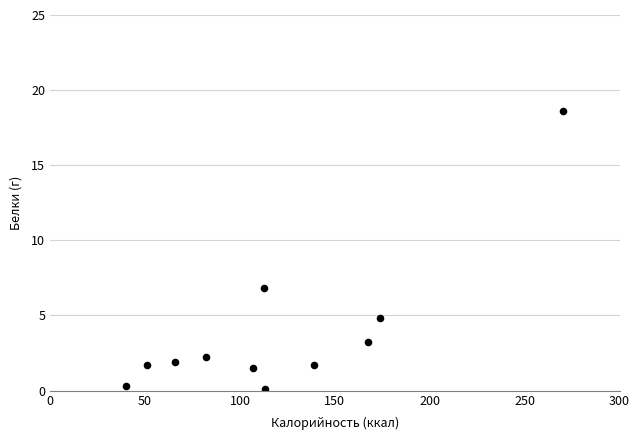

What Y value in the scatter plot is closest to 9?

6.8